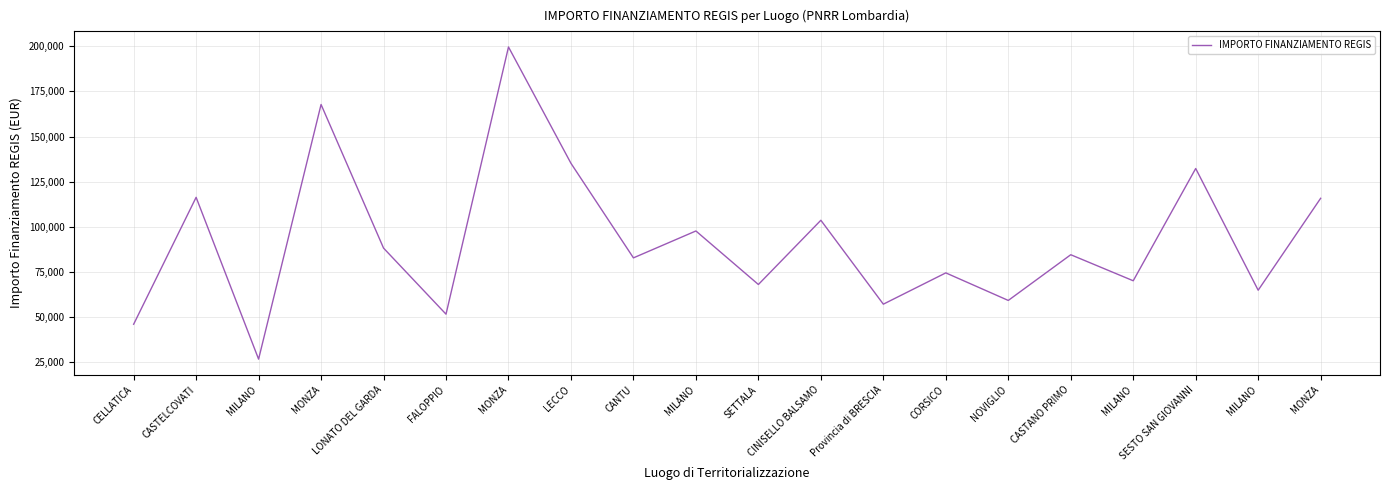

The chart shows a value of 74486.0 at CORSICO. True or false?

True